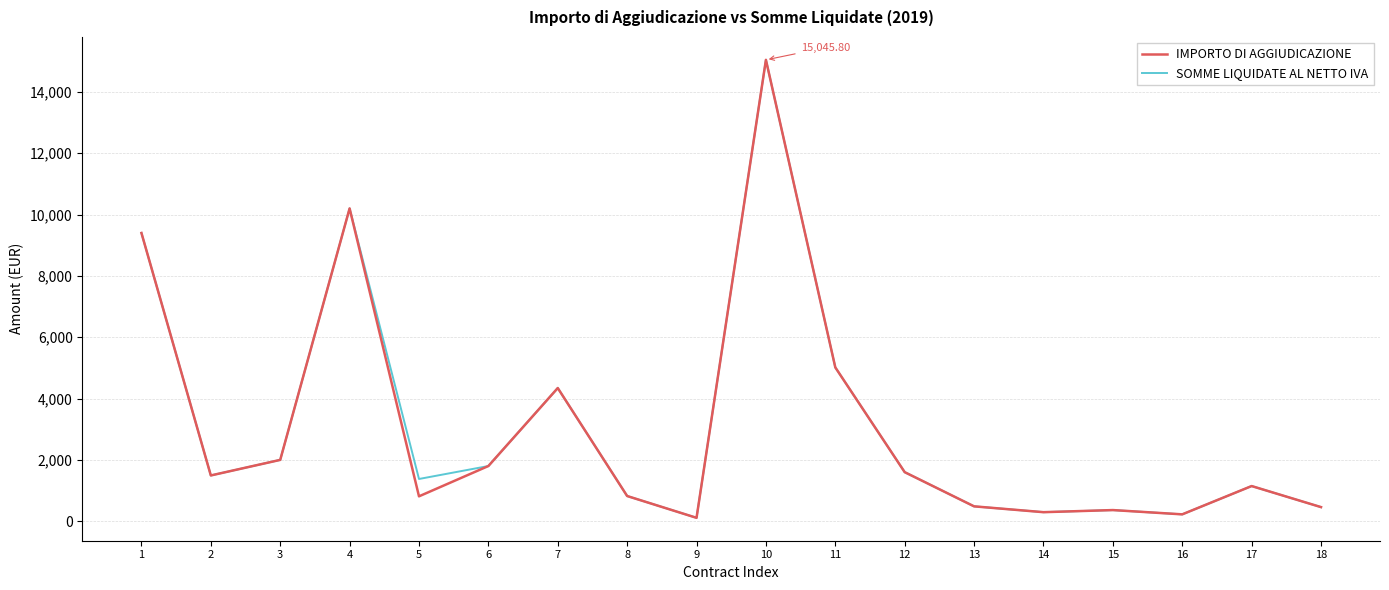

What are all the series names shown in the legend?

IMPORTO DI AGGIUDICAZIONE, SOMME LIQUIDATE AL NETTO IVA